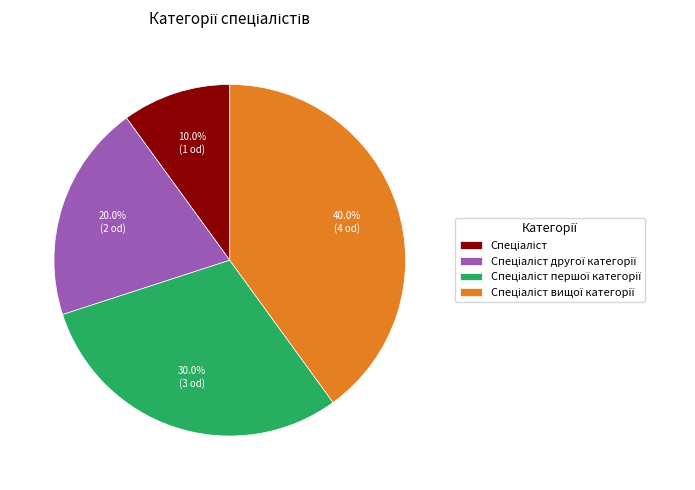

Is there any slice that represents more than half of the pie?

No